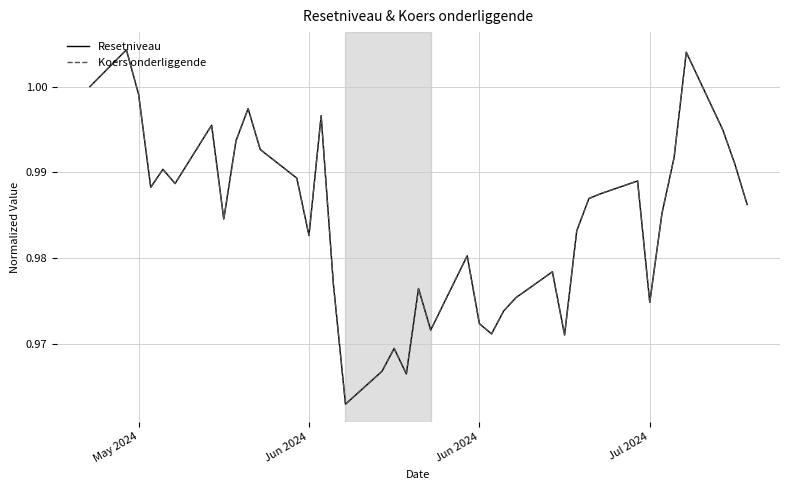

Which series has the widest spread of values?

Resetniveau